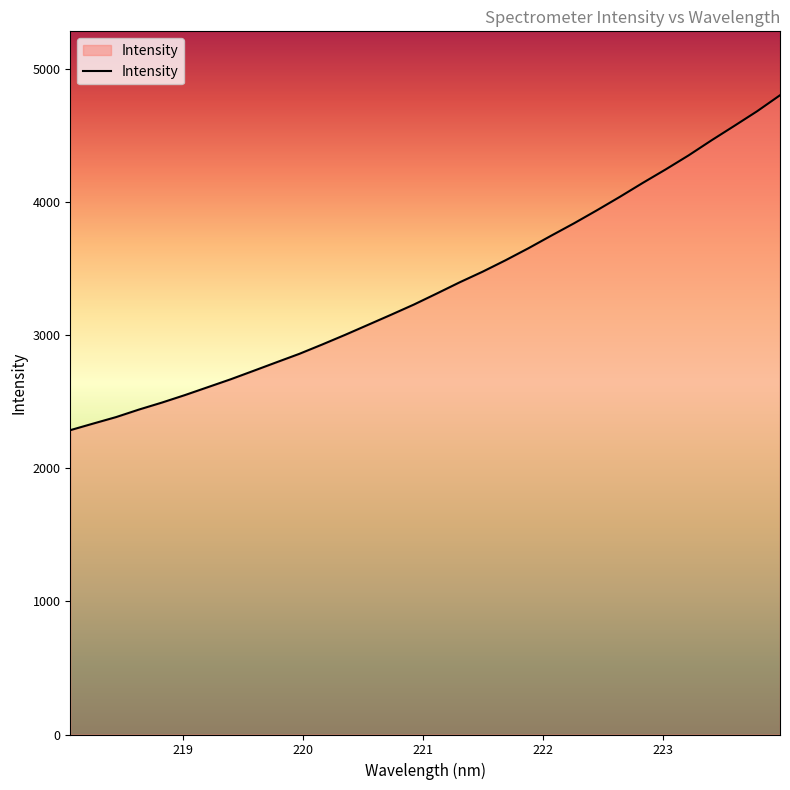

What is the greatest value displayed?

4799.4